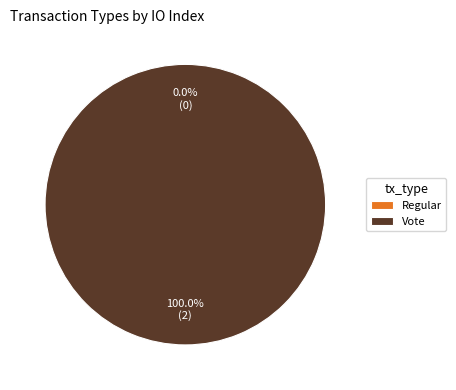

What percentage do Vote and Regular together represent?

100.0%